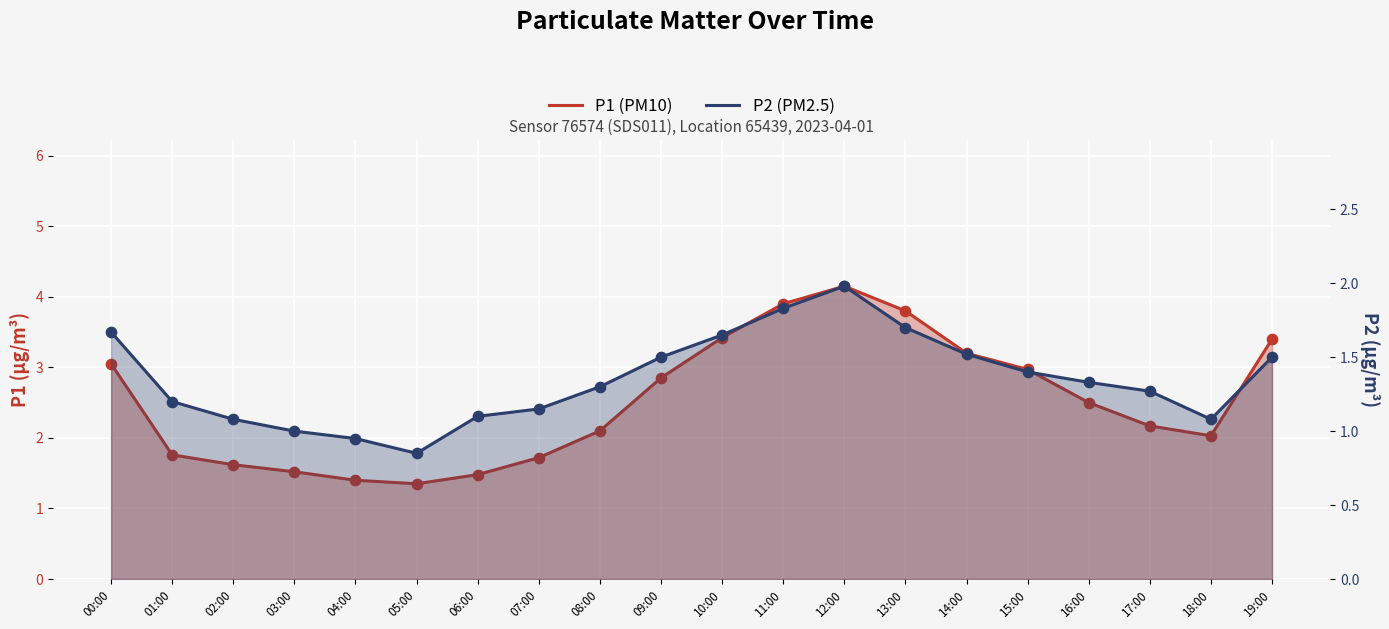

What is the total value across all series at 10:00?

5.1